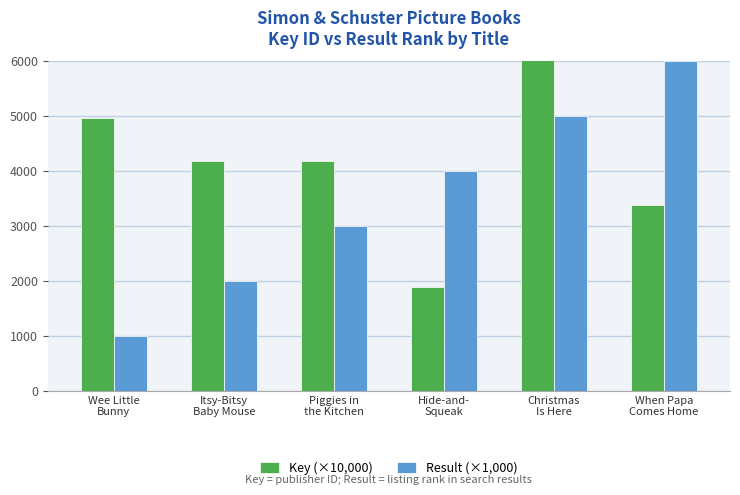

What is the spread (max minus min) of values at When Papa
Comes Home?

2614.1